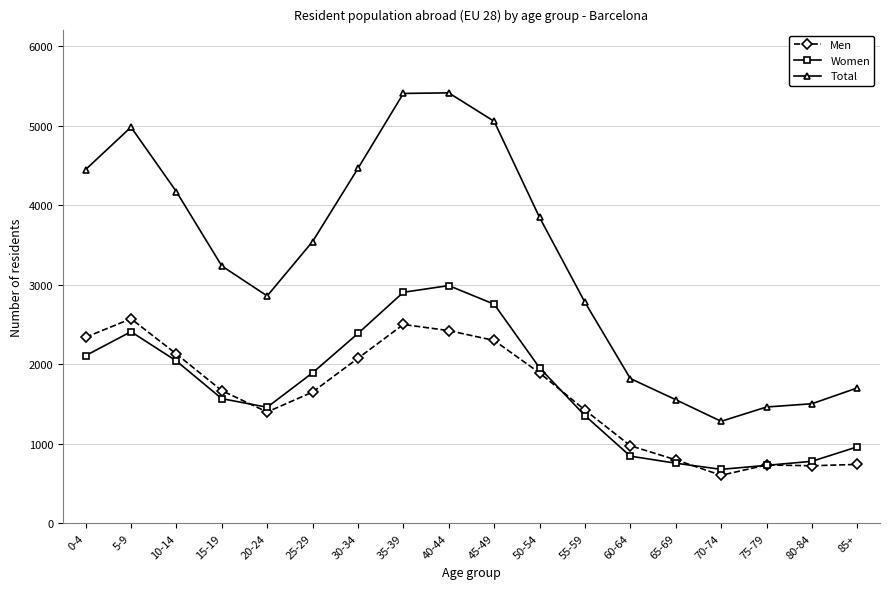

What is the sum of all Total values?

59543